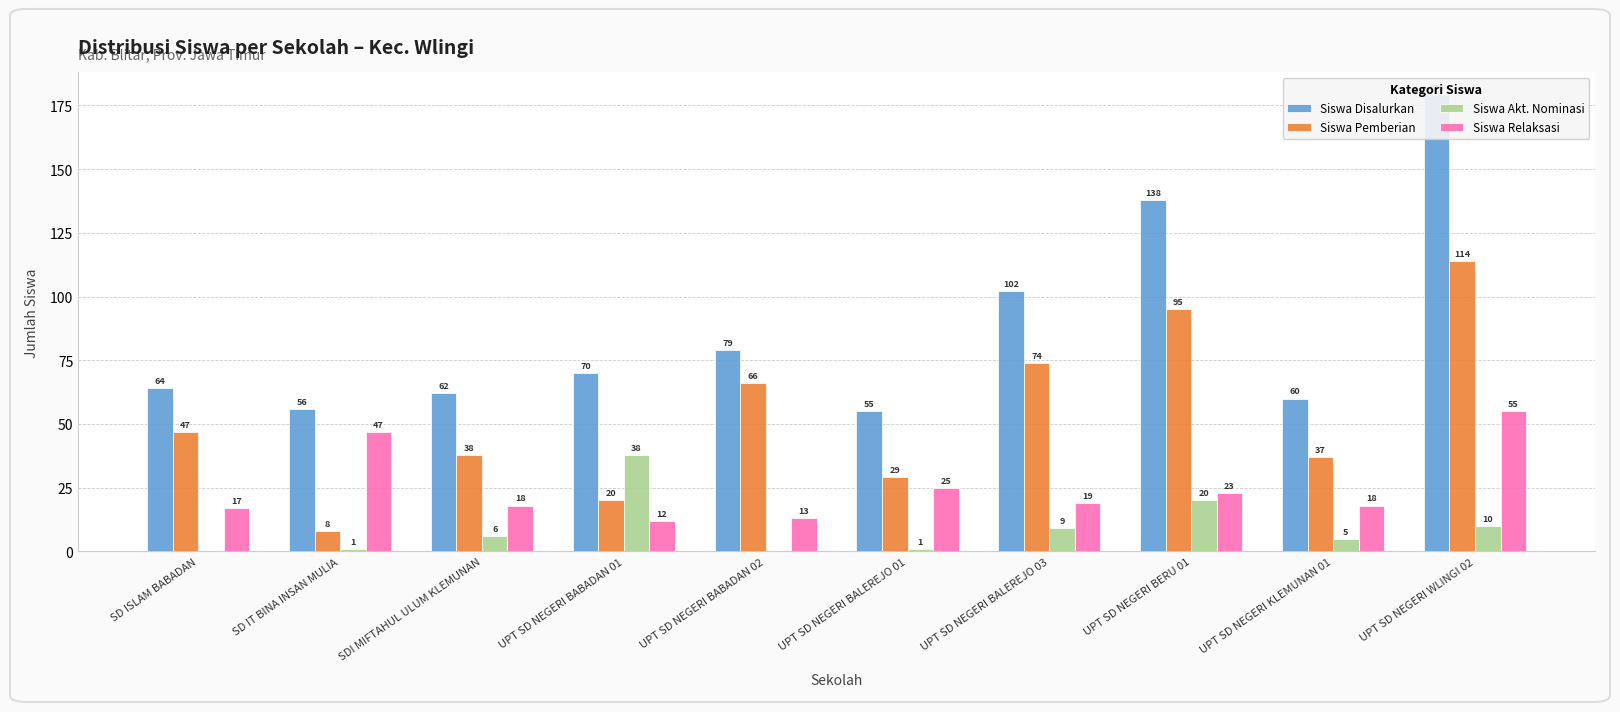

What is the label of the 9th bar from the left?

UPT SD NEGERI KLEMUNAN 01